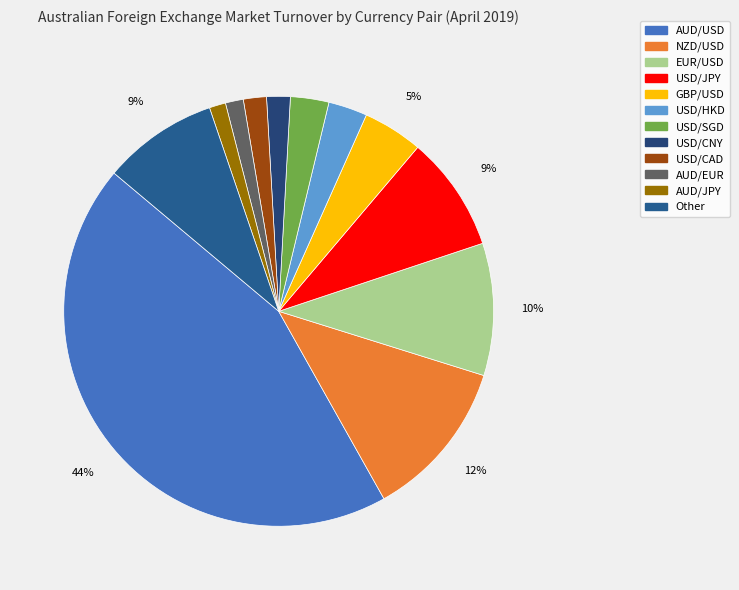

What percentage is the USD/JPY slice, to the nearest percent?

9%